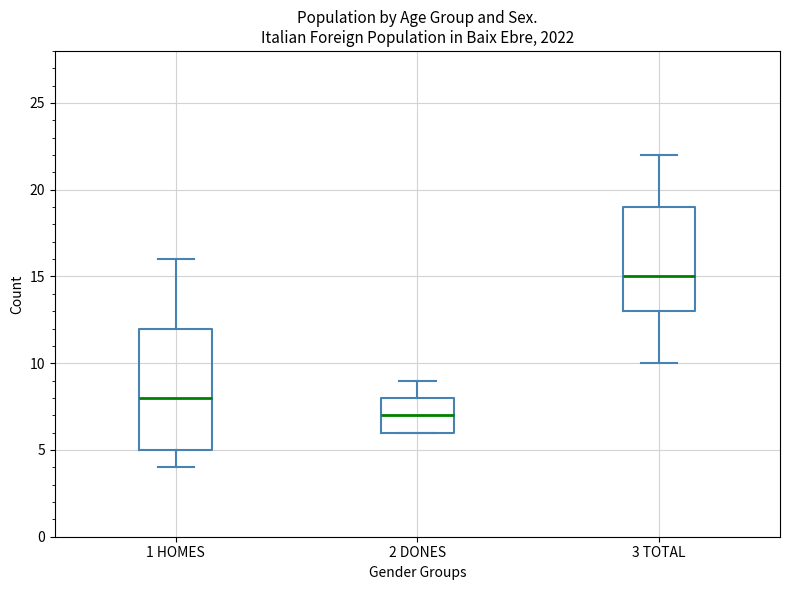

Reading left to right, transcribe this box plot: for each box, give where its median line is, the range the box spans, and where its two whiskers end, as read against the y-axis. The values are not printed on the chart, so give them approximately, as read against the axis.

1 HOMES: median 8, box 5 to 12, whiskers 4 to 16
2 DONES: median 7, box 6 to 8, whiskers 6 to 9
3 TOTAL: median 15, box 13 to 19, whiskers 10 to 22